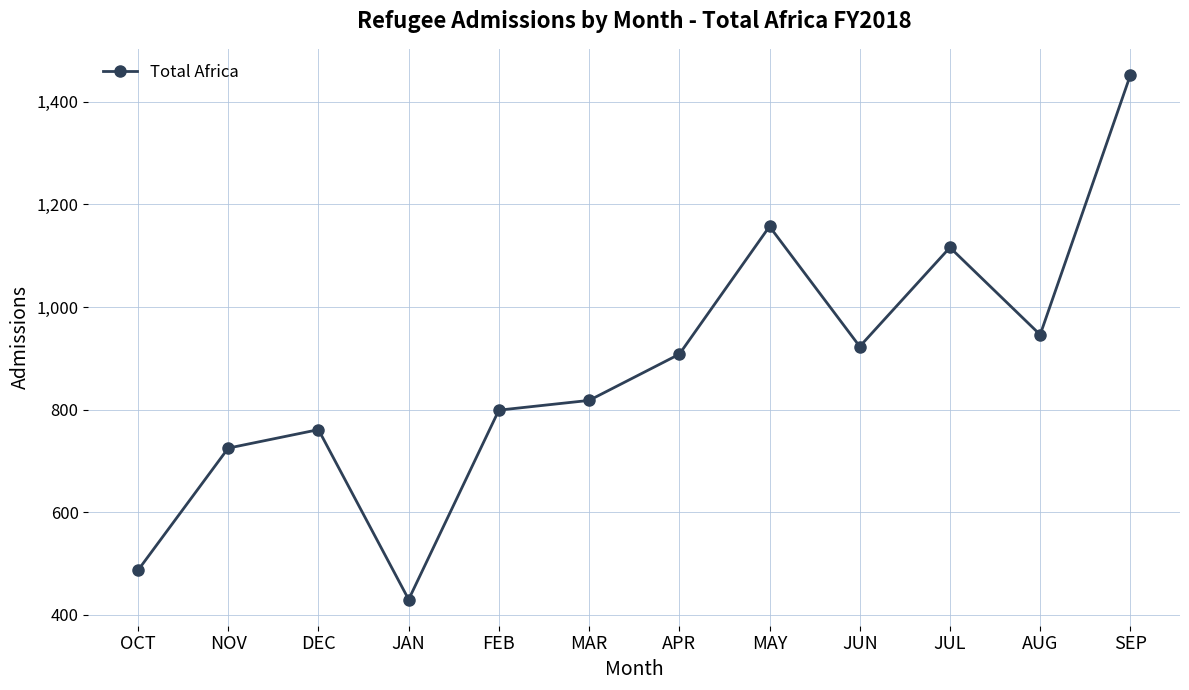

Does the chart have visible grid lines?

Yes